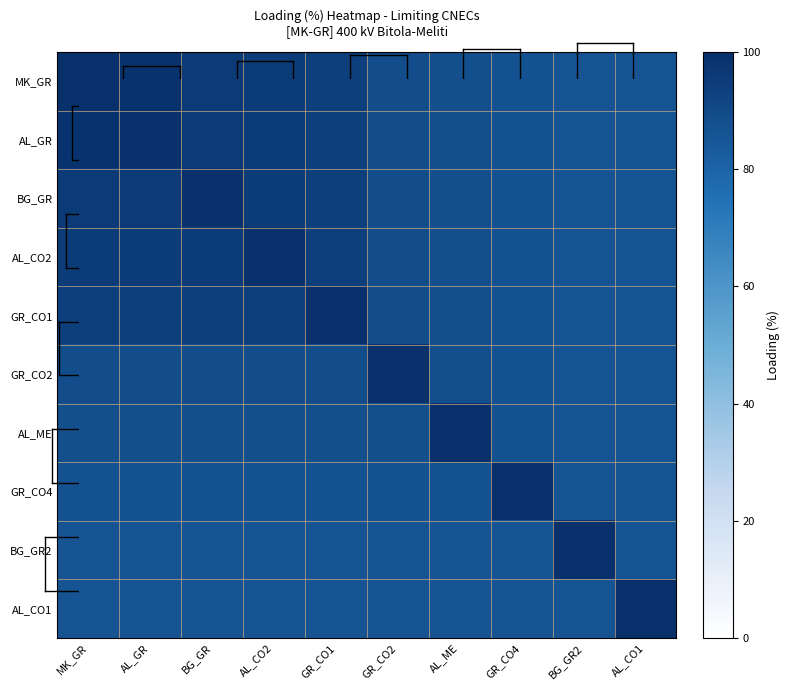

Reading left to right, extract all data points from this chart.

MK_GR: MK_GR=100	AL_GR=99	BG_GR=96	AL_CO2=95	GR_CO1=94	GR_CO2=89	AL_ME=88	GR_CO4=87	BG_GR2=86	AL_CO1=86
AL_GR: MK_GR=99	AL_GR=100	BG_GR=96	AL_CO2=95	GR_CO1=94	GR_CO2=89	AL_ME=88	GR_CO4=87	BG_GR2=86	AL_CO1=86
BG_GR: MK_GR=96	AL_GR=96	BG_GR=100	AL_CO2=95	GR_CO1=94	GR_CO2=89	AL_ME=88	GR_CO4=87	BG_GR2=86	AL_CO1=86
AL_CO2: MK_GR=95	AL_GR=95	BG_GR=95	AL_CO2=100	GR_CO1=94	GR_CO2=89	AL_ME=88	GR_CO4=87	BG_GR2=86	AL_CO1=86
GR_CO1: MK_GR=94	AL_GR=94	BG_GR=94	AL_CO2=94	GR_CO1=100	GR_CO2=89	AL_ME=88	GR_CO4=87	BG_GR2=86	AL_CO1=86
GR_CO2: MK_GR=89	AL_GR=89	BG_GR=89	AL_CO2=89	GR_CO1=89	GR_CO2=100	AL_ME=88	GR_CO4=87	BG_GR2=86	AL_CO1=86
AL_ME: MK_GR=88	AL_GR=88	BG_GR=88	AL_CO2=88	GR_CO1=88	GR_CO2=88	AL_ME=100	GR_CO4=87	BG_GR2=86	AL_CO1=86
GR_CO4: MK_GR=87	AL_GR=87	BG_GR=87	AL_CO2=87	GR_CO1=87	GR_CO2=87	AL_ME=87	GR_CO4=100	BG_GR2=86	AL_CO1=86
BG_GR2: MK_GR=86	AL_GR=86	BG_GR=86	AL_CO2=86	GR_CO1=86	GR_CO2=86	AL_ME=86	GR_CO4=86	BG_GR2=100	AL_CO1=86
AL_CO1: MK_GR=86	AL_GR=86	BG_GR=86	AL_CO2=86	GR_CO1=86	GR_CO2=86	AL_ME=86	GR_CO4=86	BG_GR2=86	AL_CO1=100